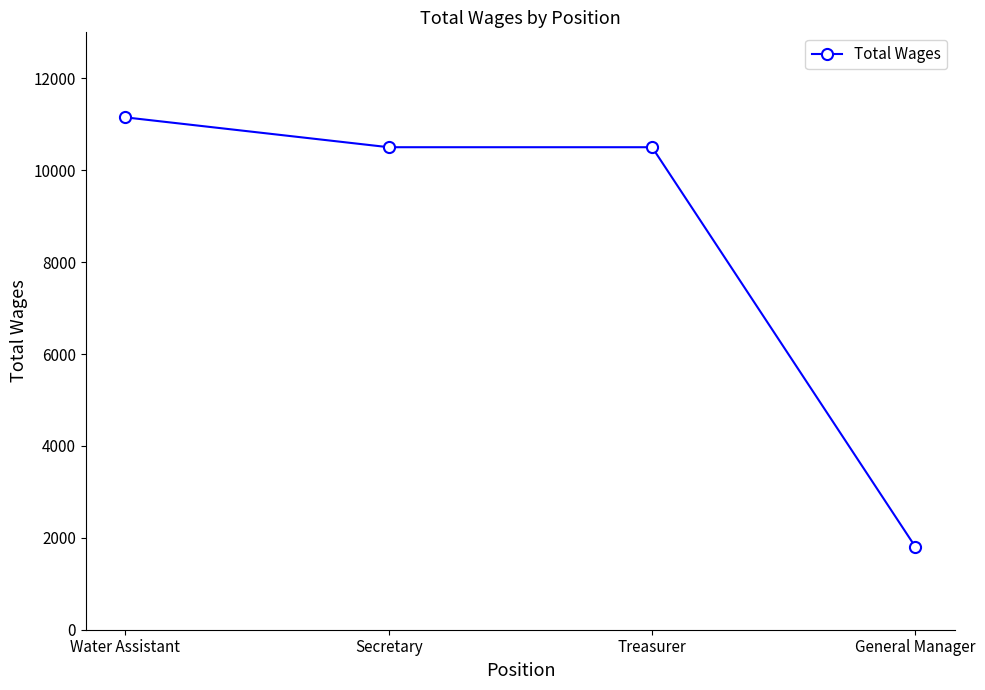

What is the greatest value displayed?

11150